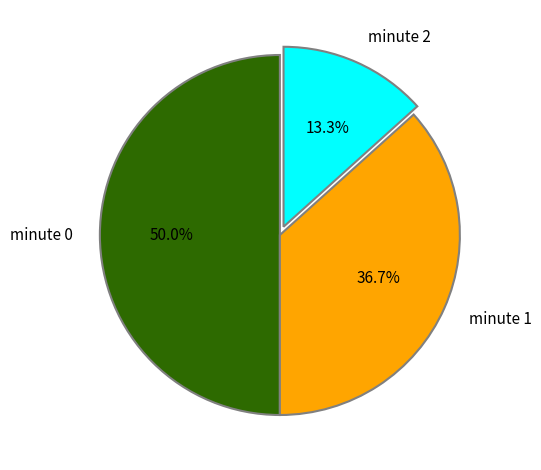

Is minute 1 the majority of the pie?

No